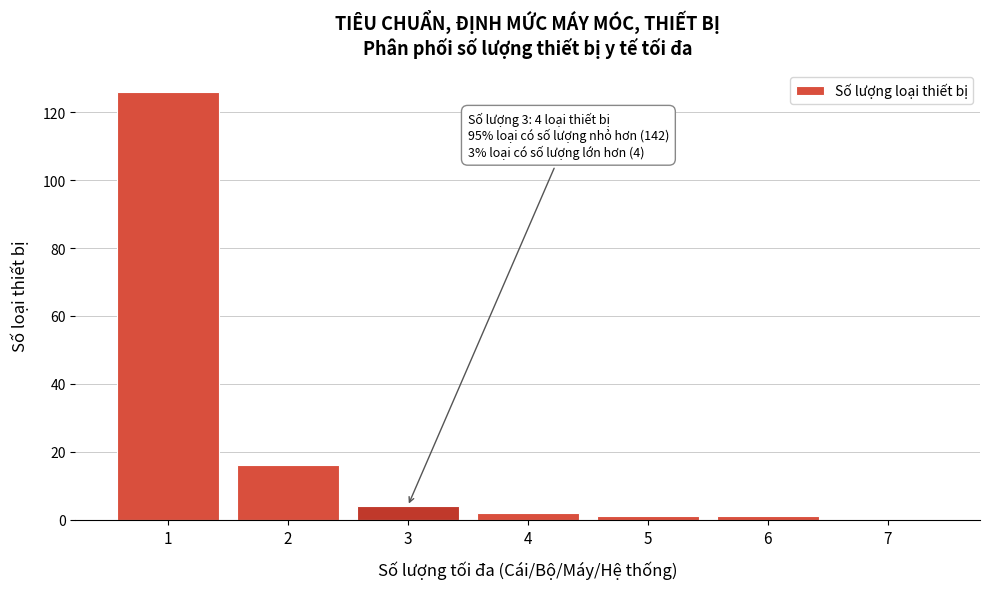

Reading right to left, transcribe all the data shown in this chart.

7=0	6=1	5=1	4=2	3=4	2=16	1=126